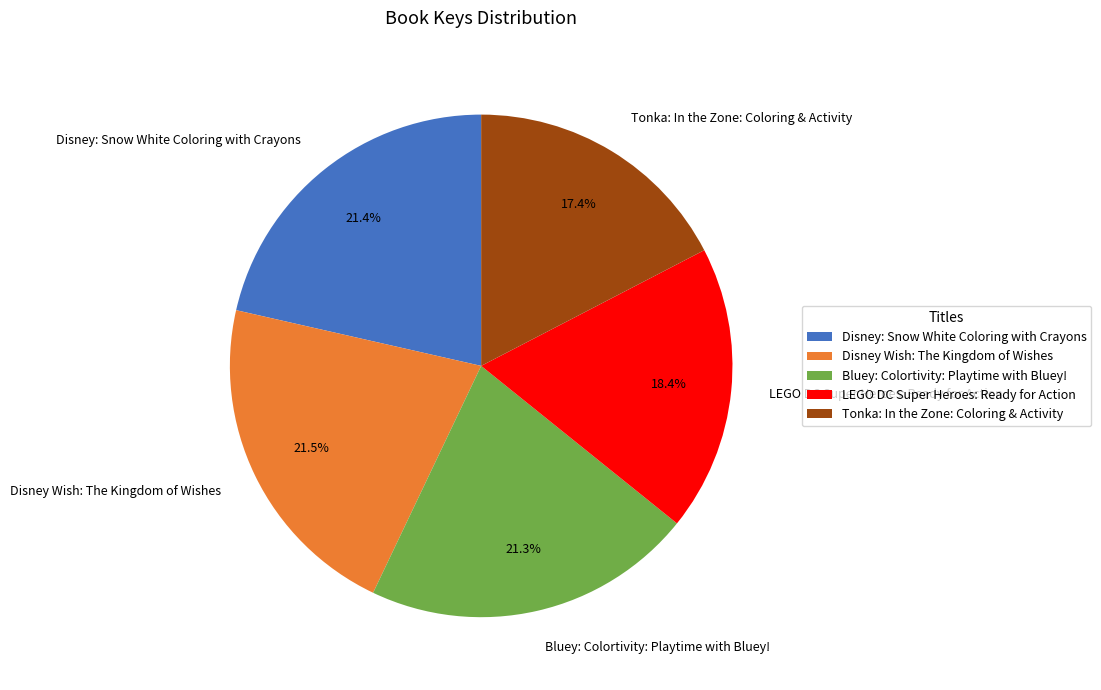

True or false: Bluey: Colortivity: Playtime with Bluey! accounts for 33% of the total.

False